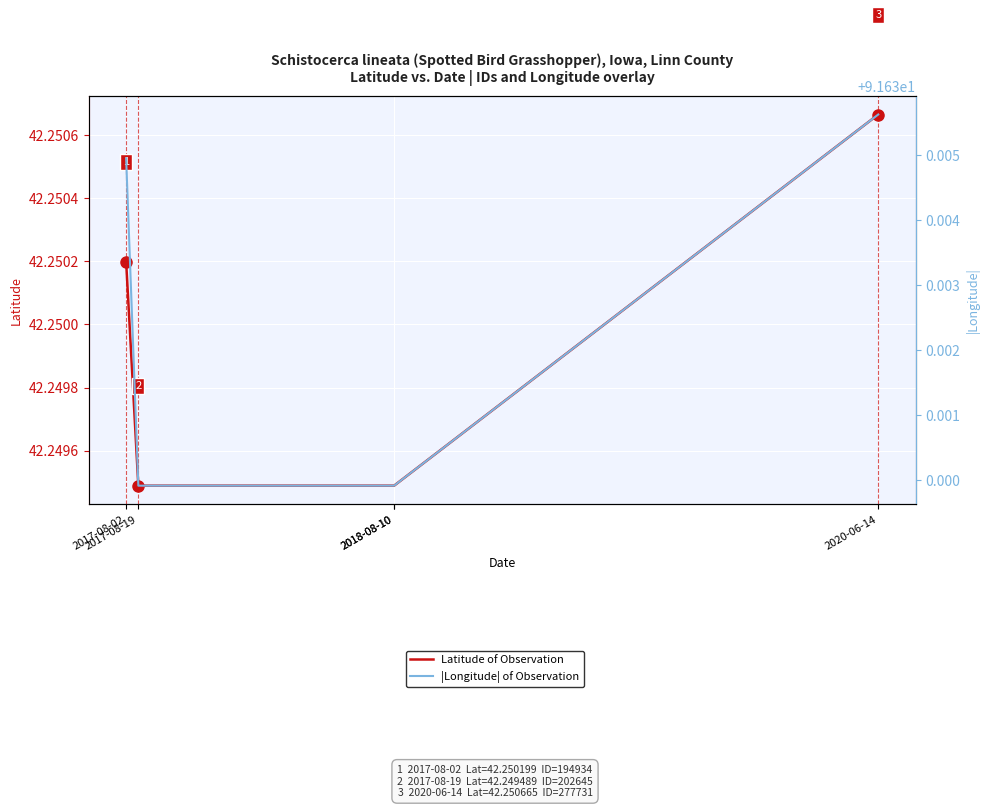

Is it true that |Longitude| of Observation equals 91.6 at 2020-06-14?

True